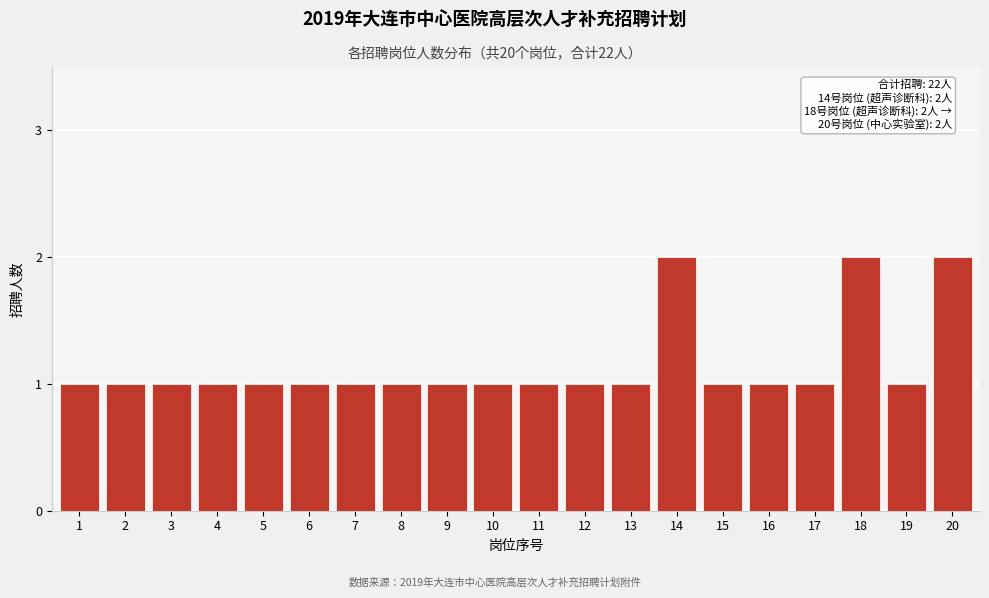

Reading left to right, list all the values displayed in this chart.

1	1	1	1	1	1	1	1	1	1	1	1	1	2	1	1	1	2	1	2